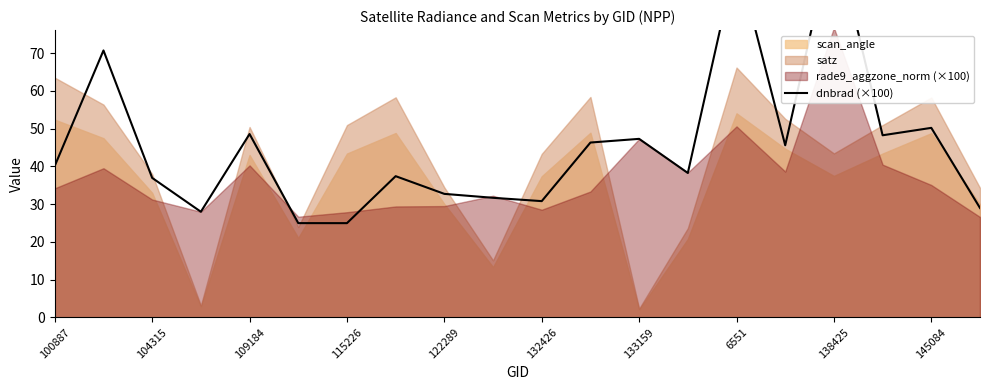

How many lines are shown in the chart?

1